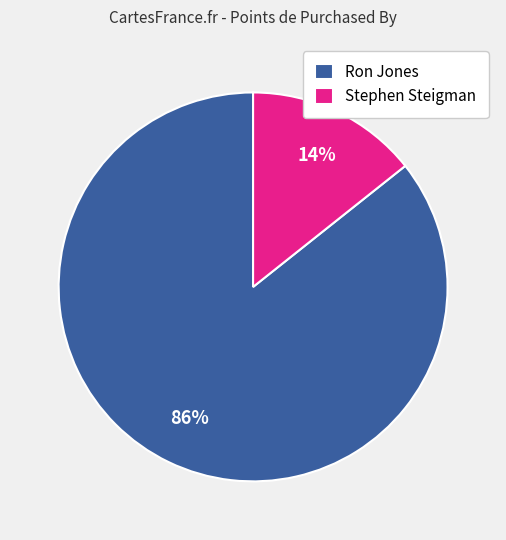

Is the sum of Ron Jones and Stephen Steigman greater than half?

Yes